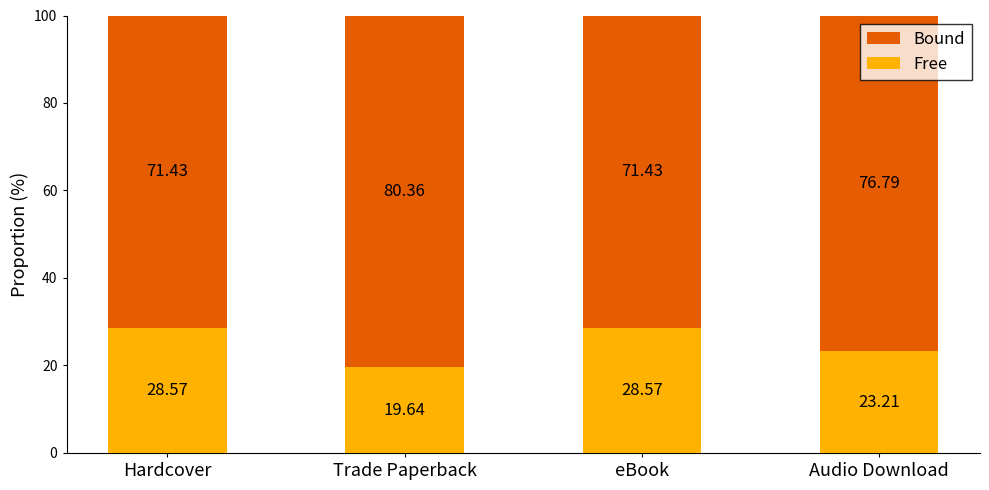

The Free series shows 36.6 at Audio Download. True or false?

False